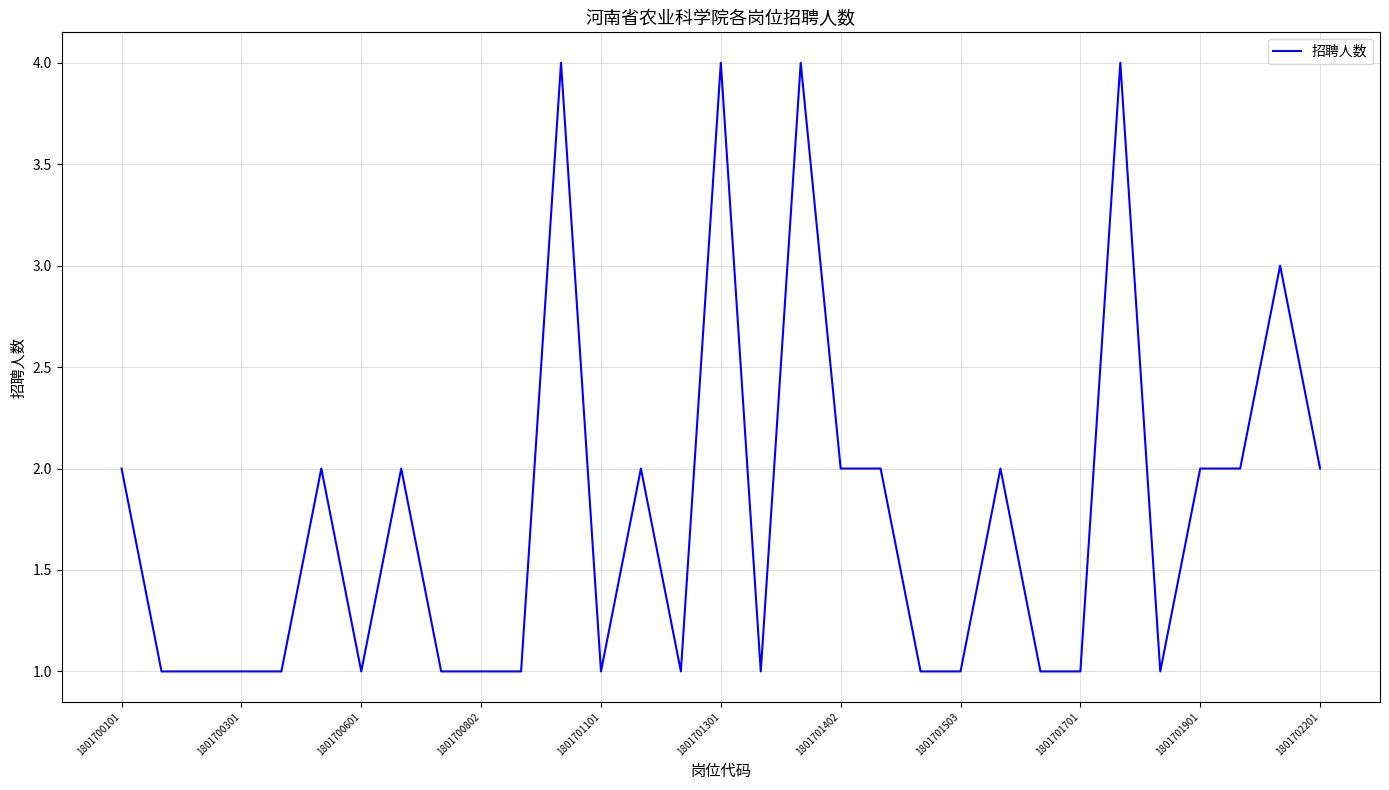

What is the greatest value displayed?

4